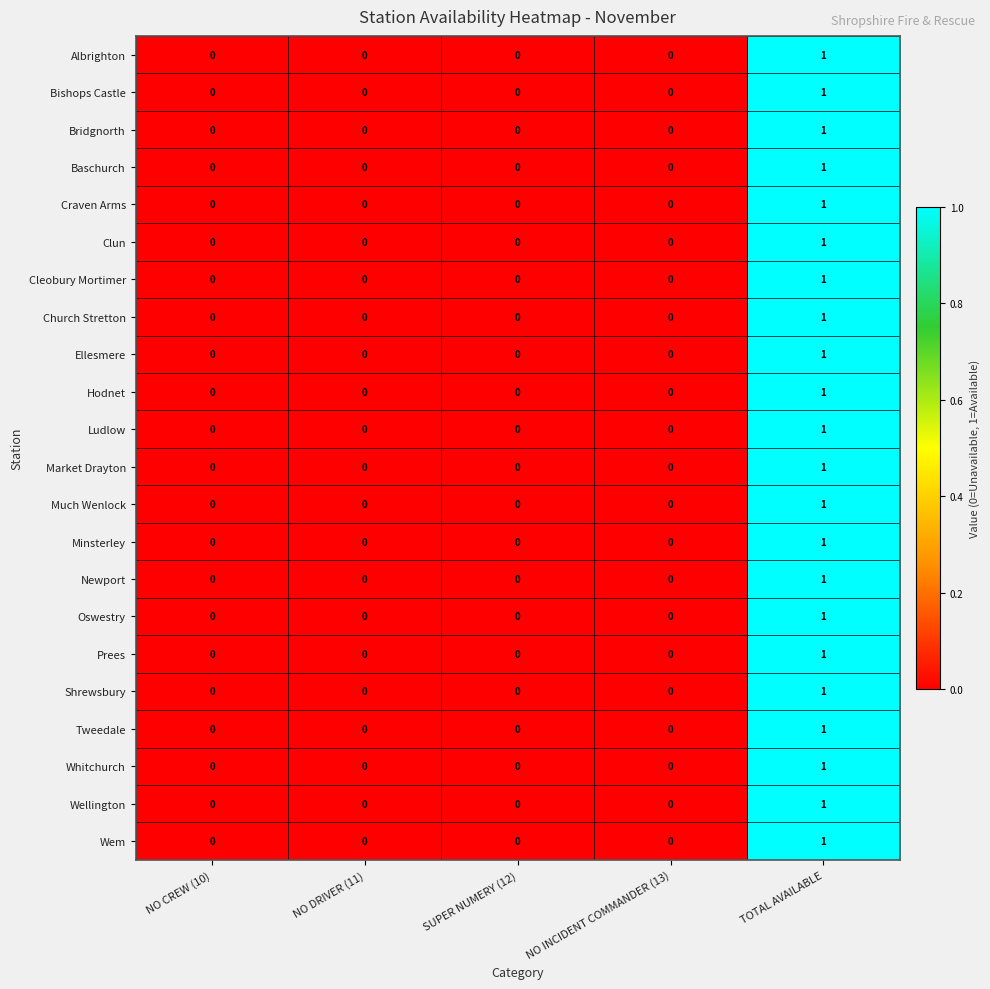

Which category has the highest value in the Much Wenlock series?

TOTAL AVAILABLE